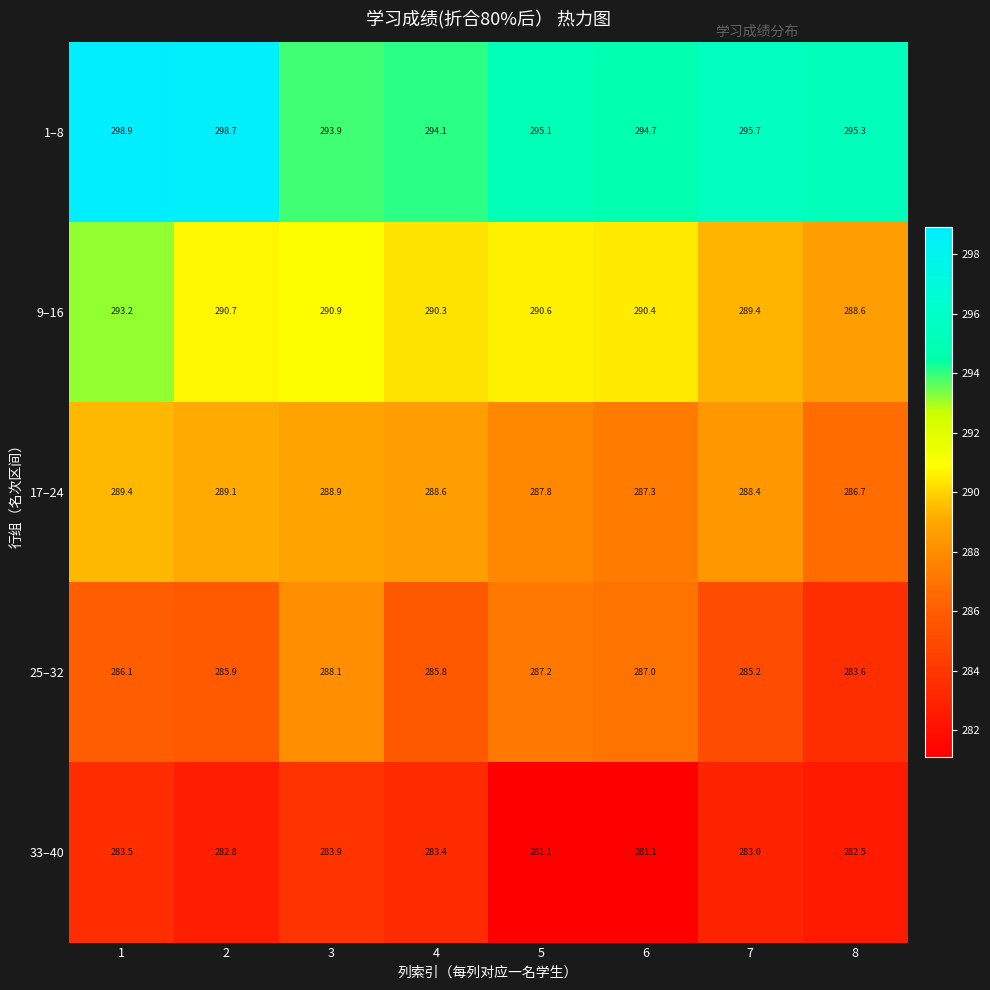

What is the difference between the highest and lowest values at 1?

15.4